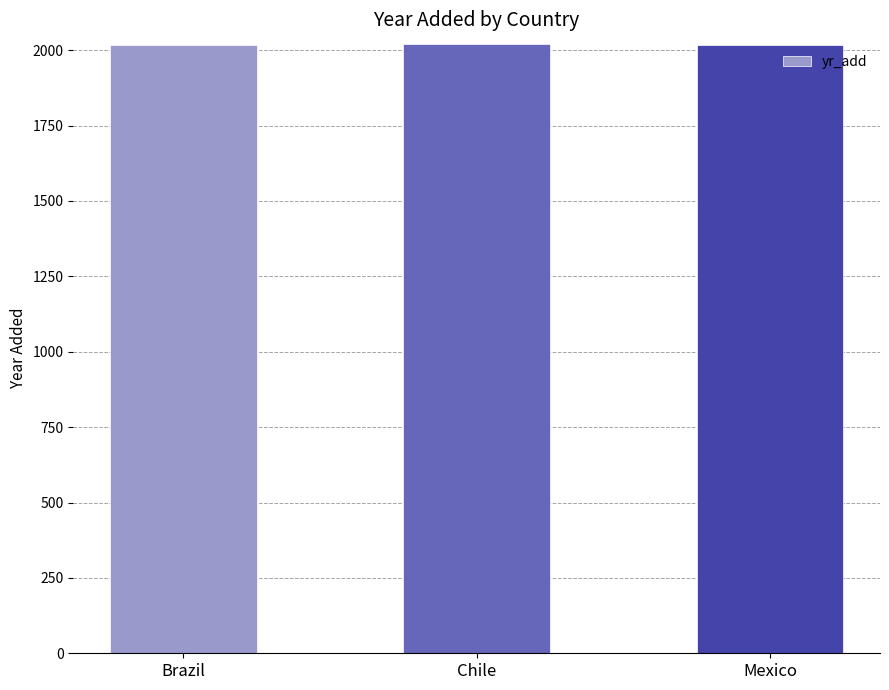

True or false: the data shows 2019 at Chile.

True